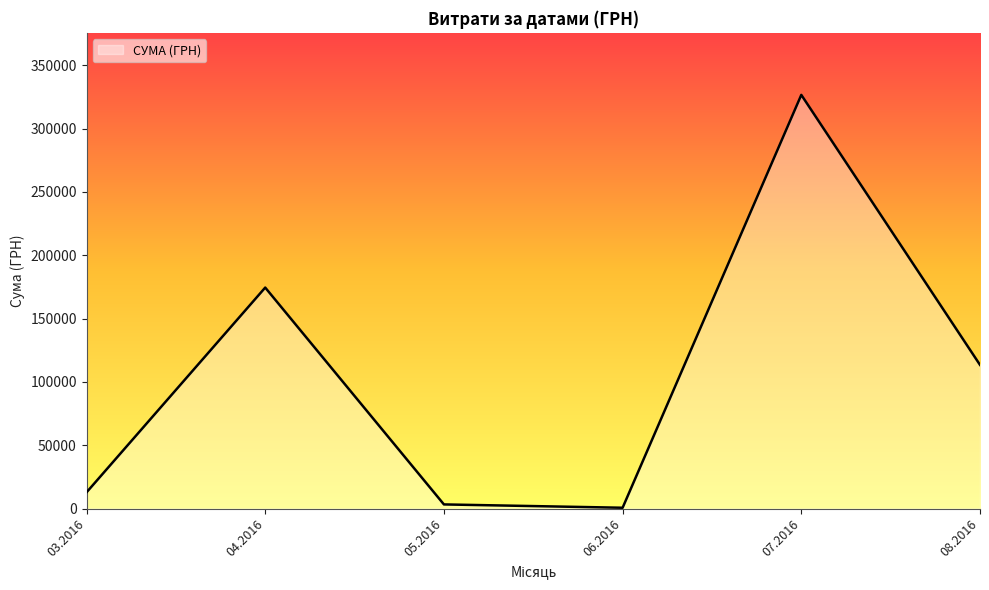

What is the change in value from 03.2016 to 04.2016?

+161687.9